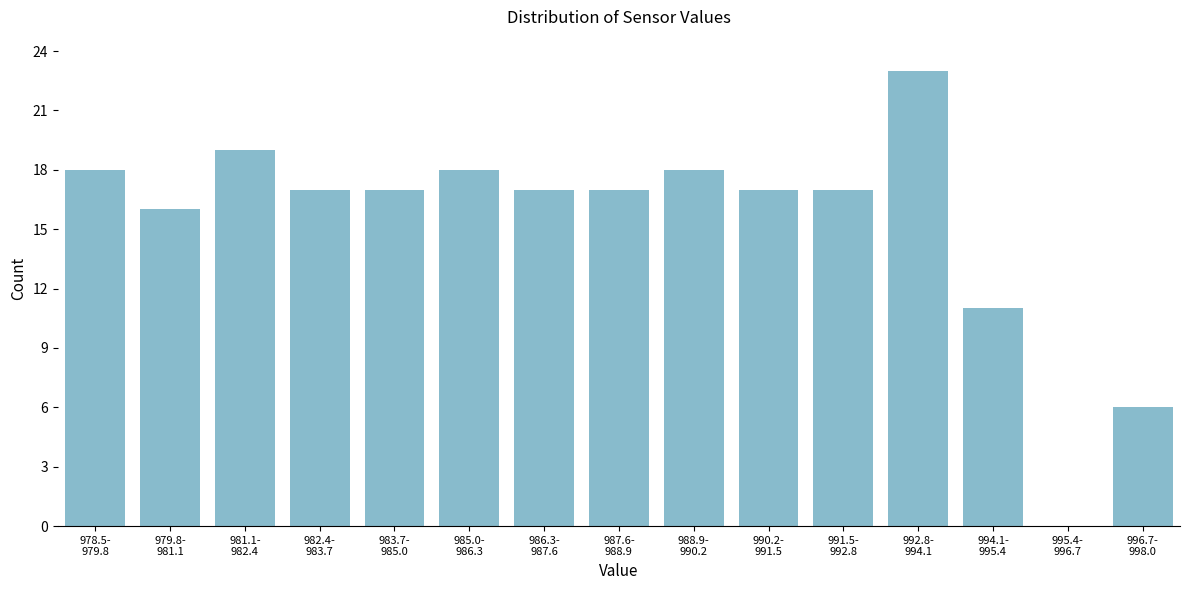

What is the maximum value shown in the chart?

23